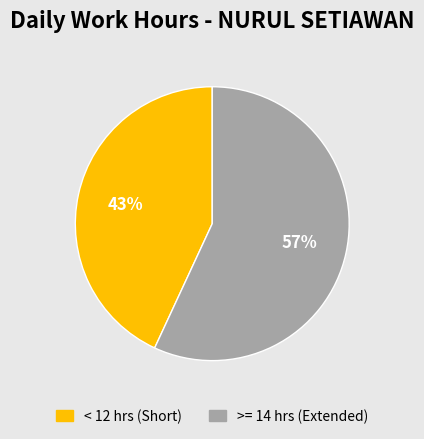

To the nearest percent, what is the average slice percentage?

50%